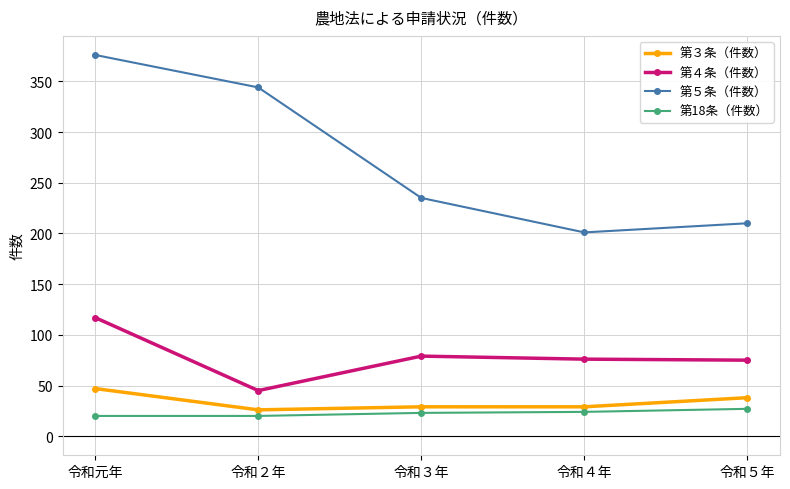

Between 令和３年 and 令和５年, which series saw the biggest shift?

第５条（件数）